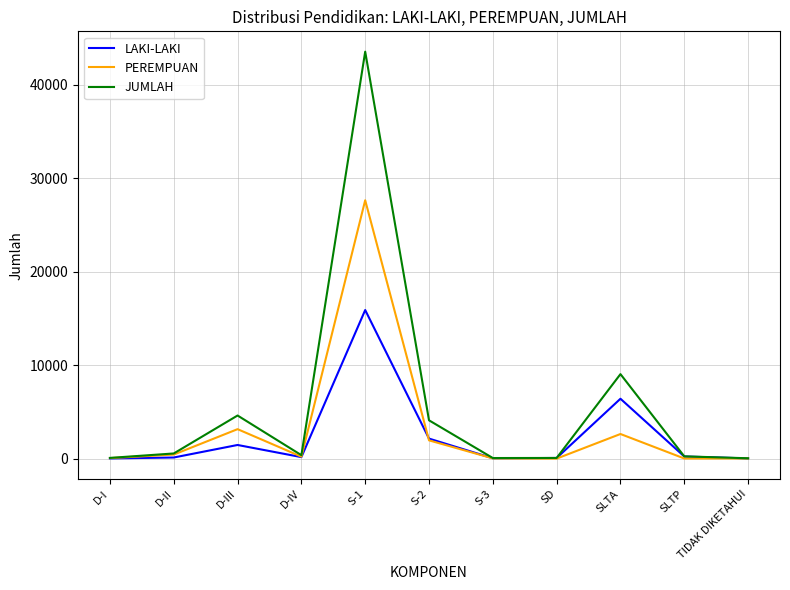

True or false: LAKI-LAKI has a value of 2143 at S-2.

True